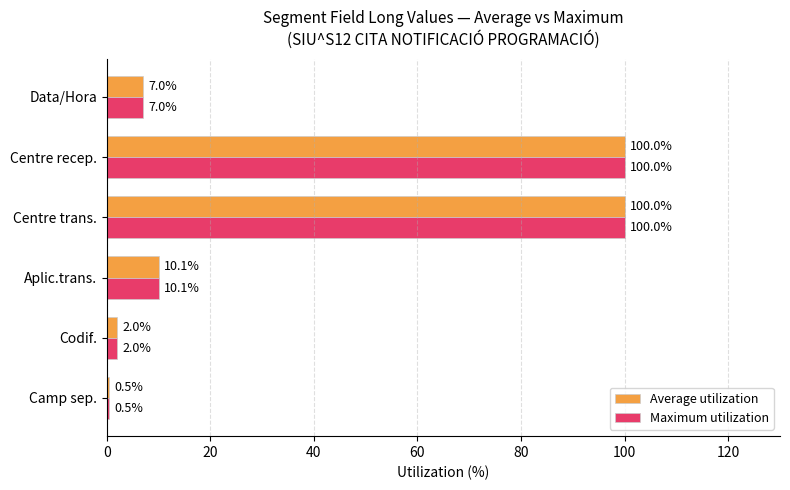

What is the total value across all series at Centre trans.?

200.0